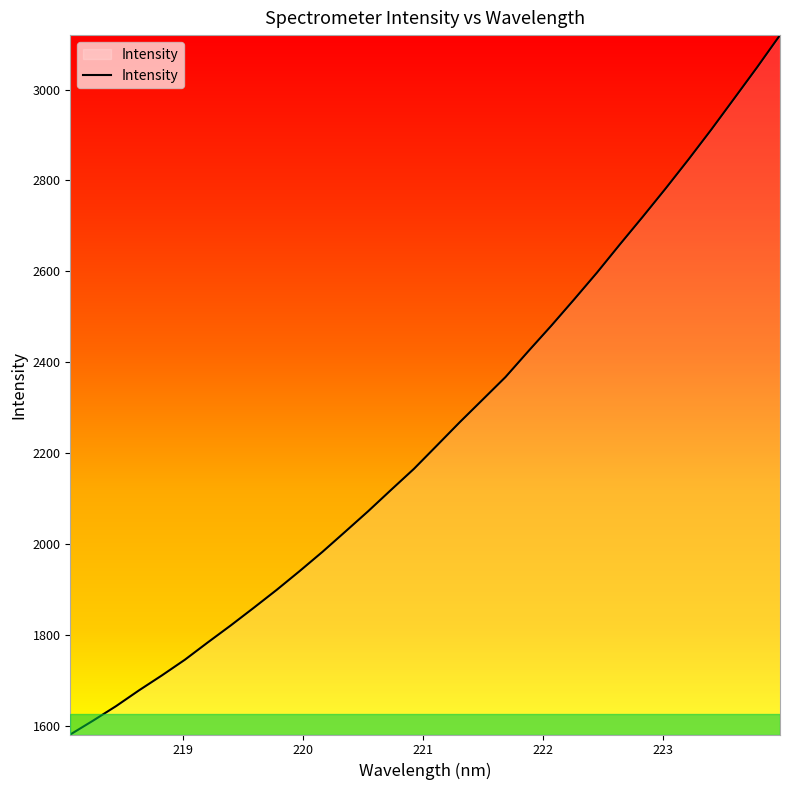

What is the difference between the maximum and minimum values?

1539.9